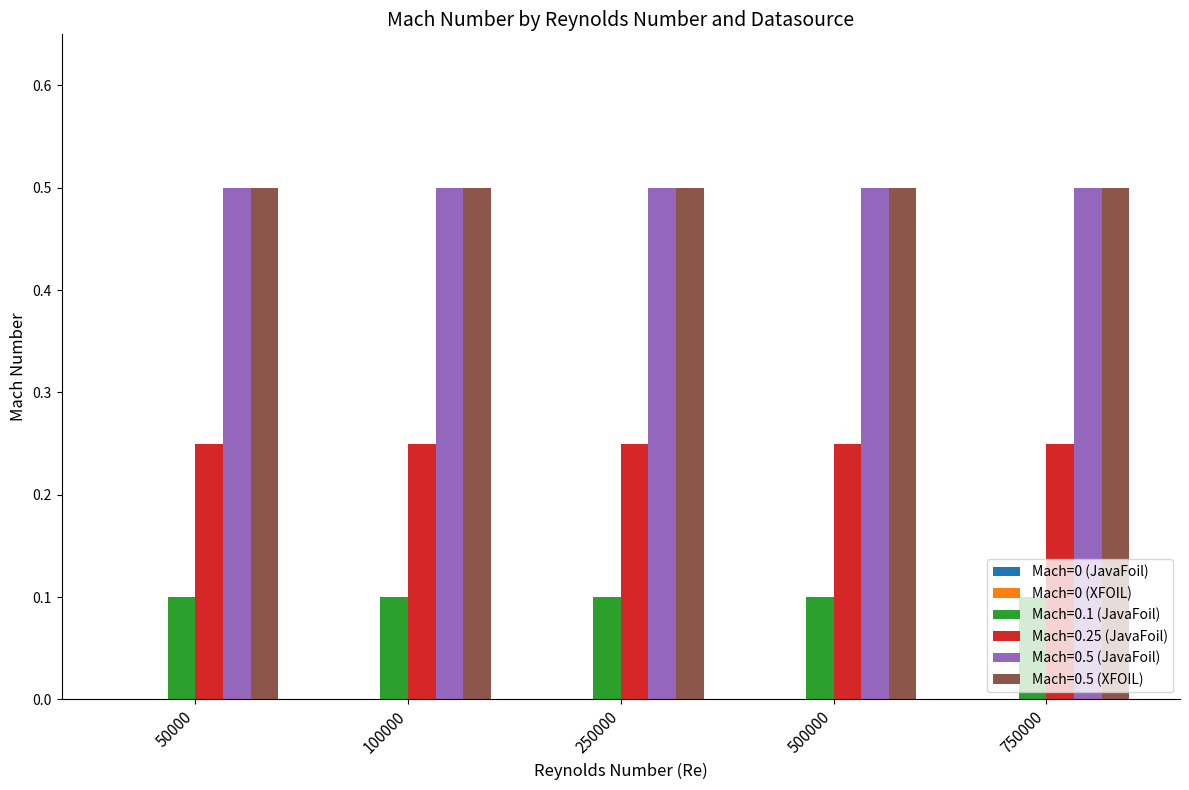

The value of Mach=0.5 (XFOIL) at 250000 is 0.5. True or false?

True